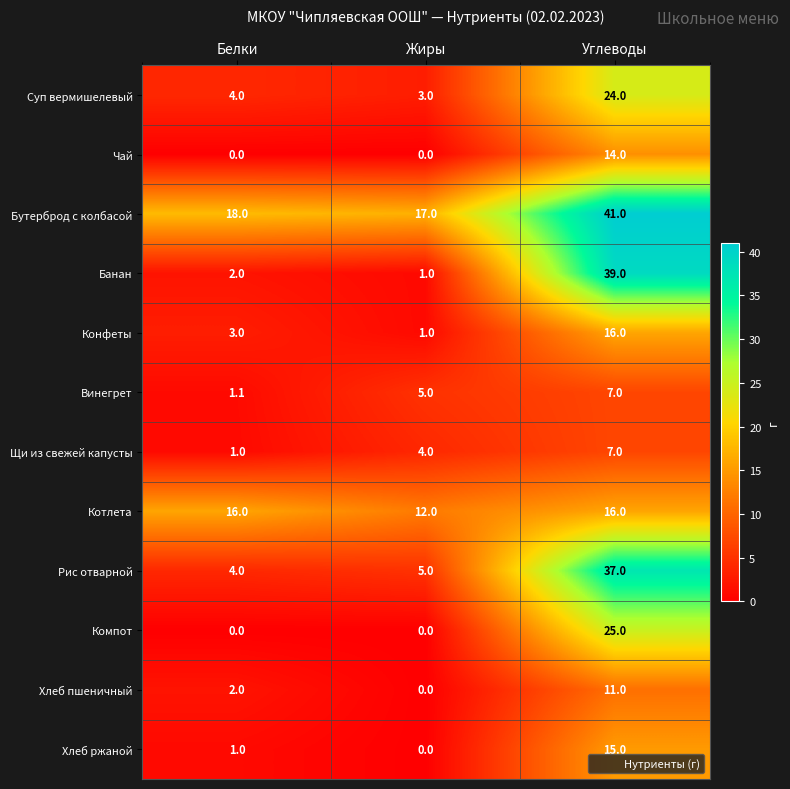

Which category has the highest value across all series?

Углеводы